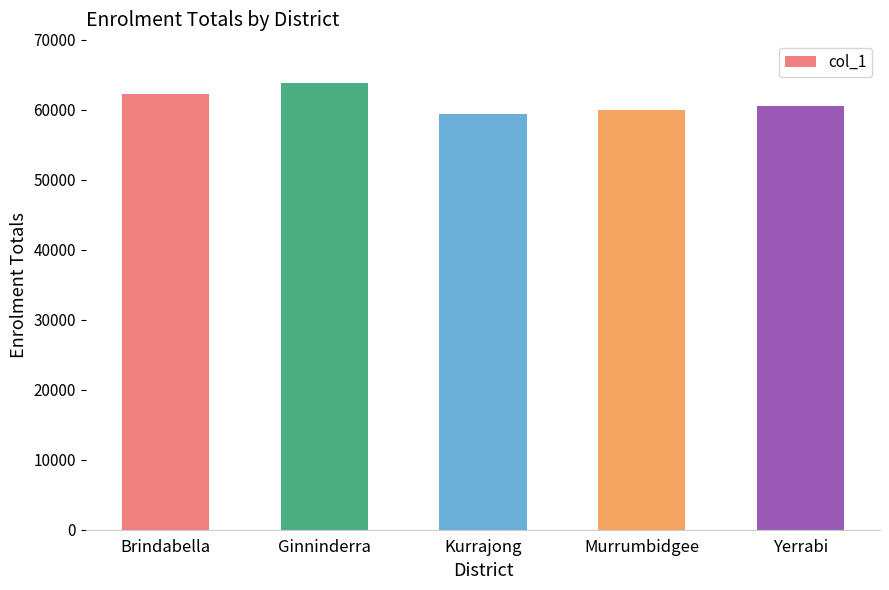

What is the average value?

61200